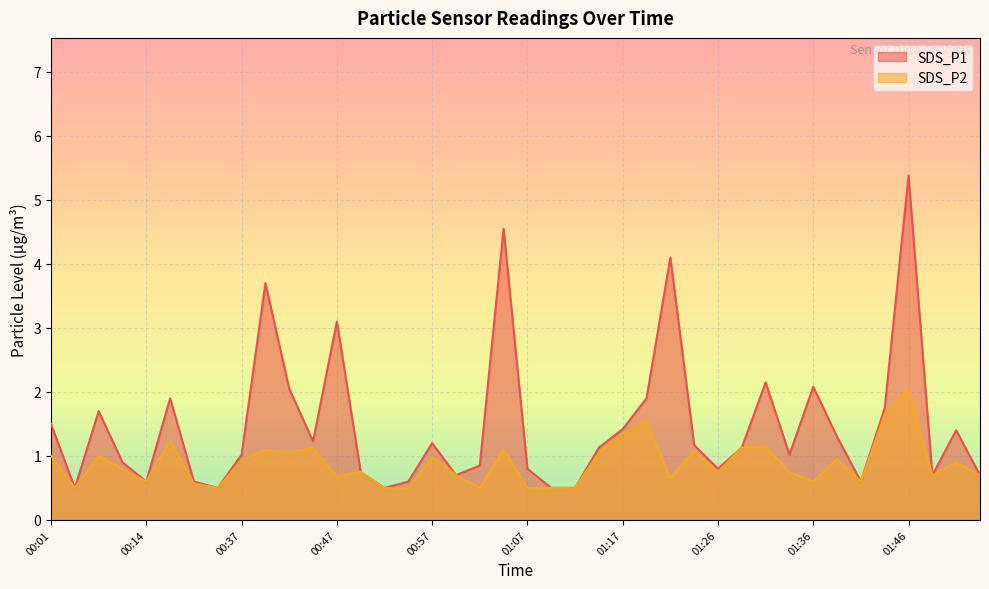

What is the greatest value displayed?

5.4